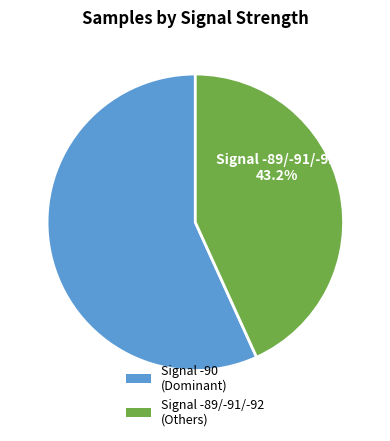

Combined, do Signal -89/-91/-92 (Others) and Signal -90 (Dominant) account for over 50%?

Yes